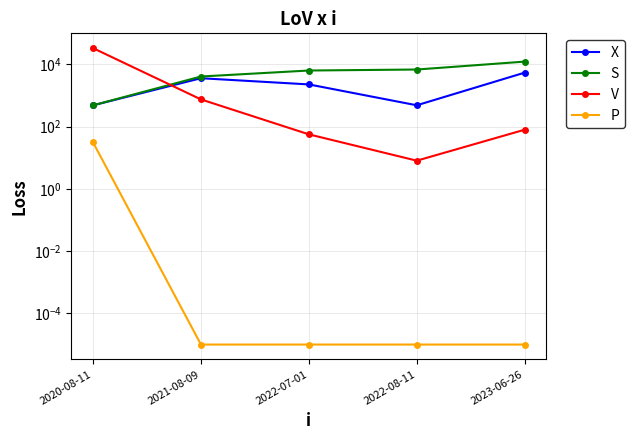

What is the maximum value for P?

30.9